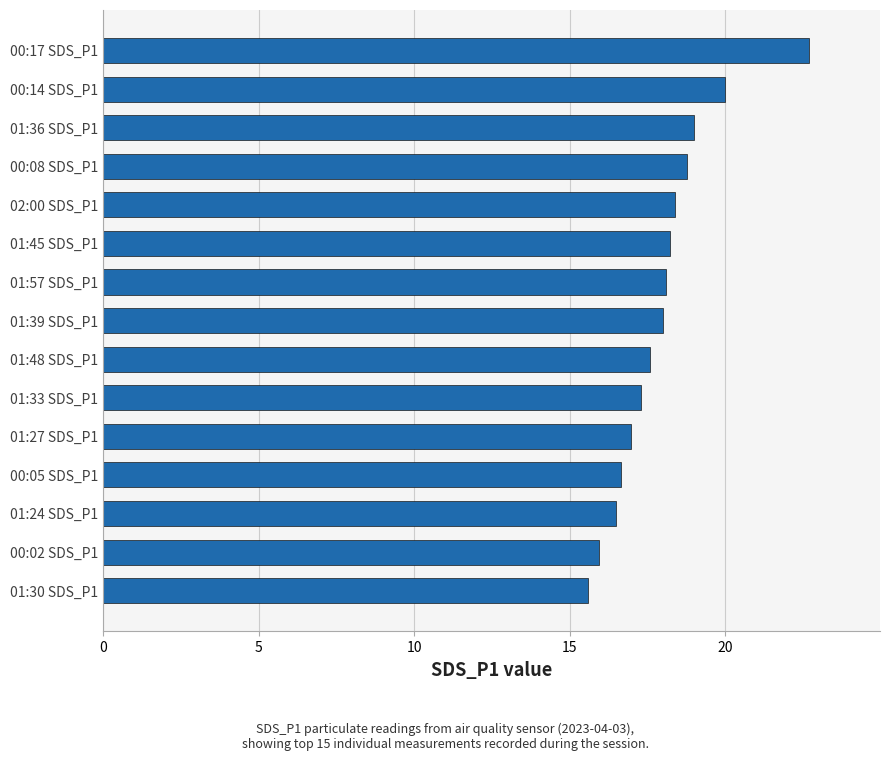

How many bars are there in total?

15